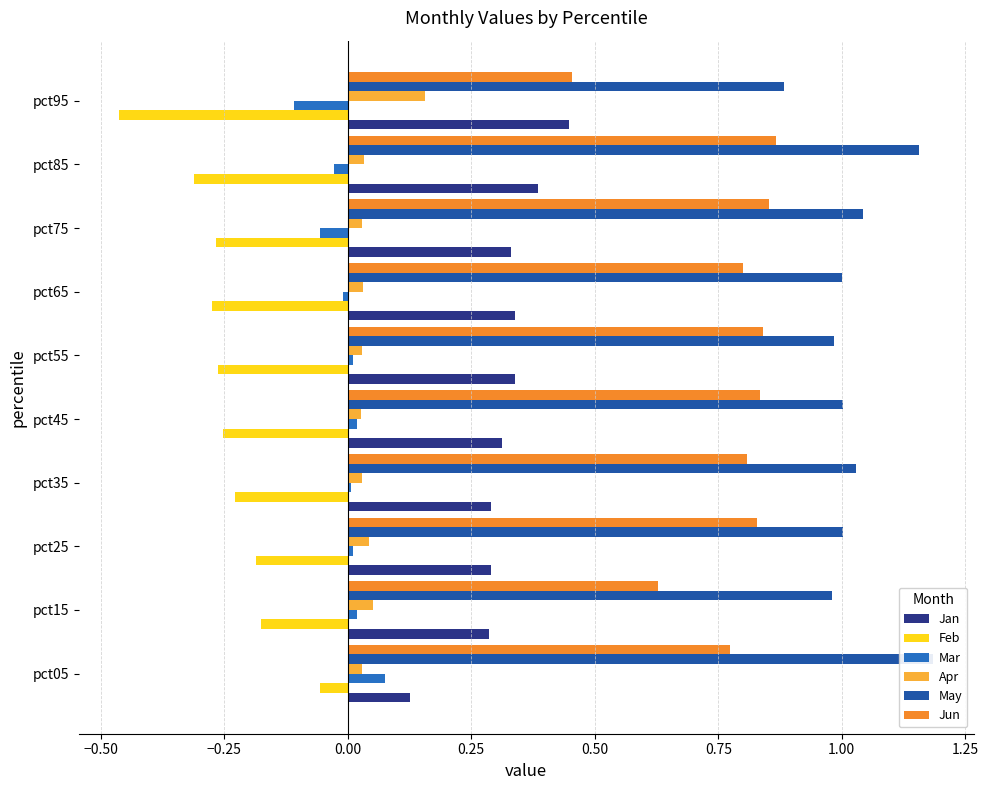

What is the highest value of the Jun series?

0.9